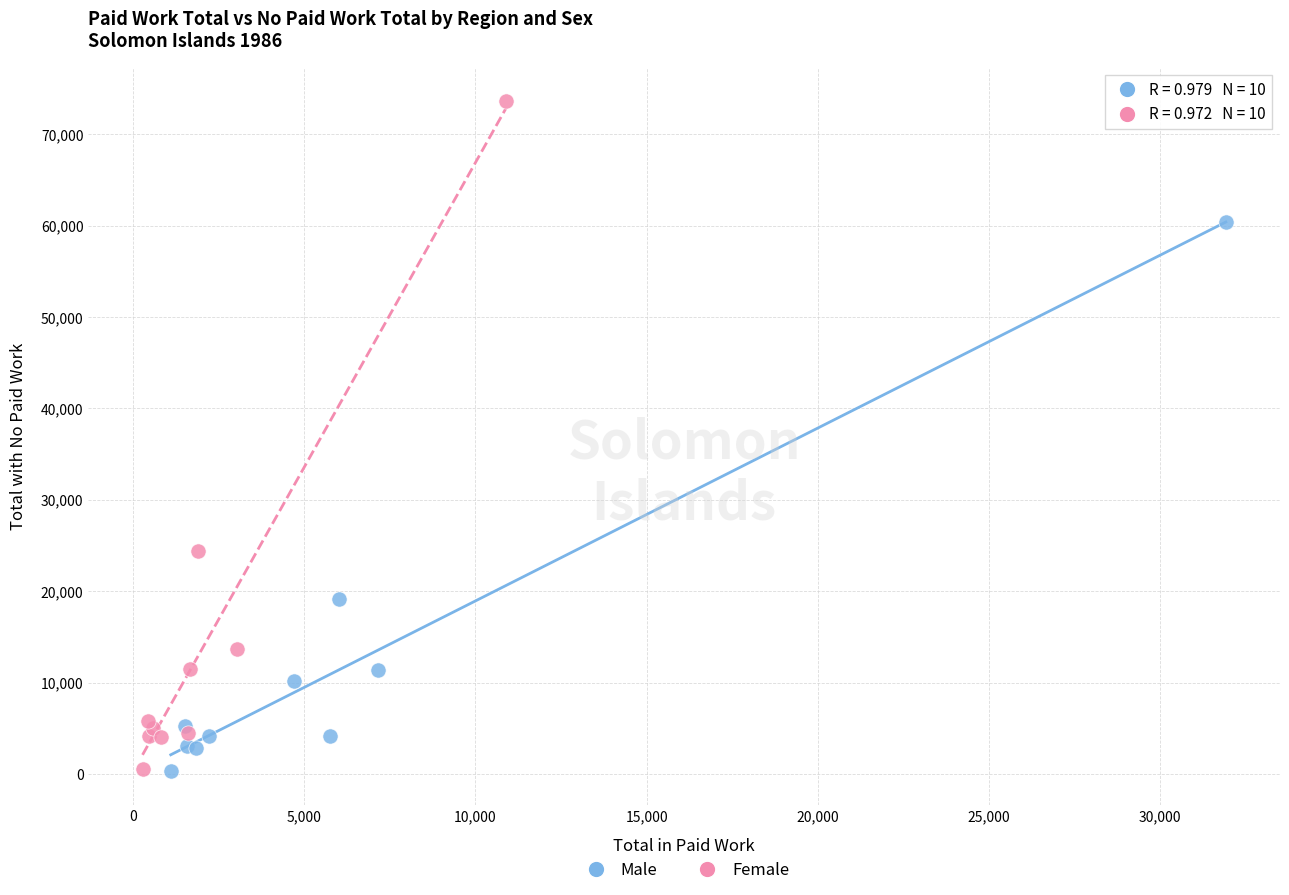

Which series has the largest Y range (max minus min)?

Female